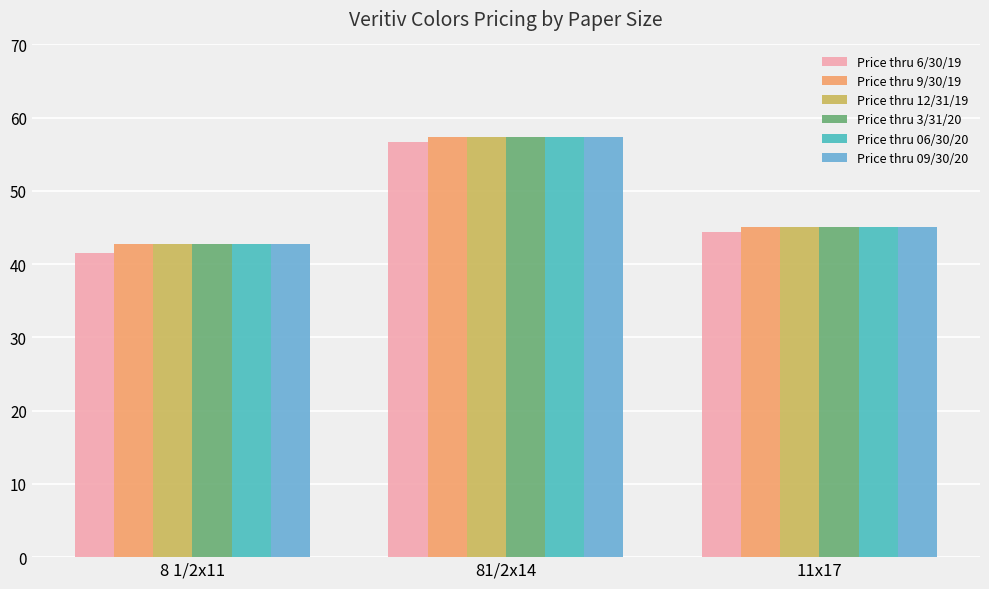

Are the bars grouped side by side (vs. stacked)?

Yes